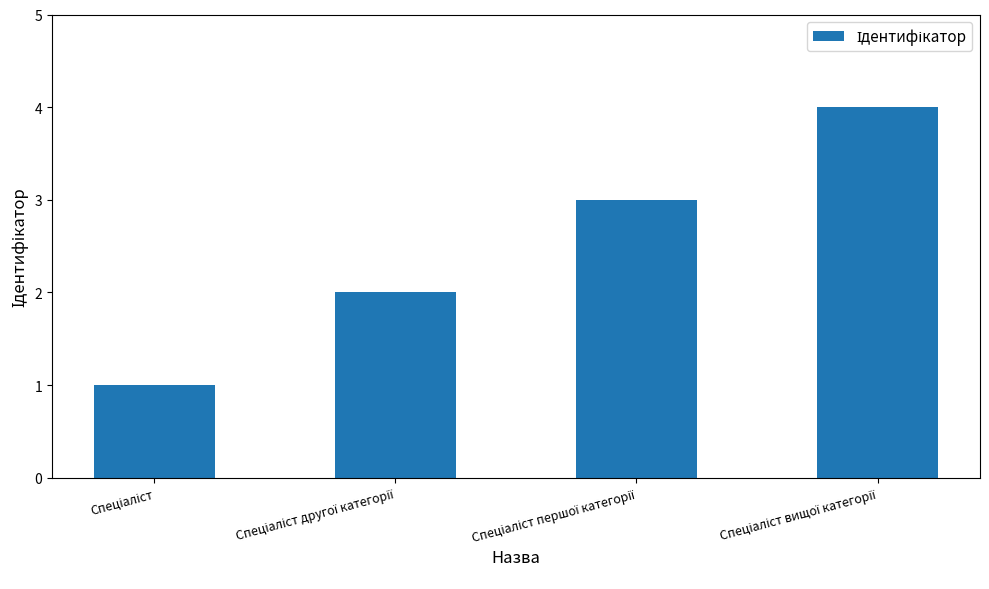

What is the greatest value displayed?

4